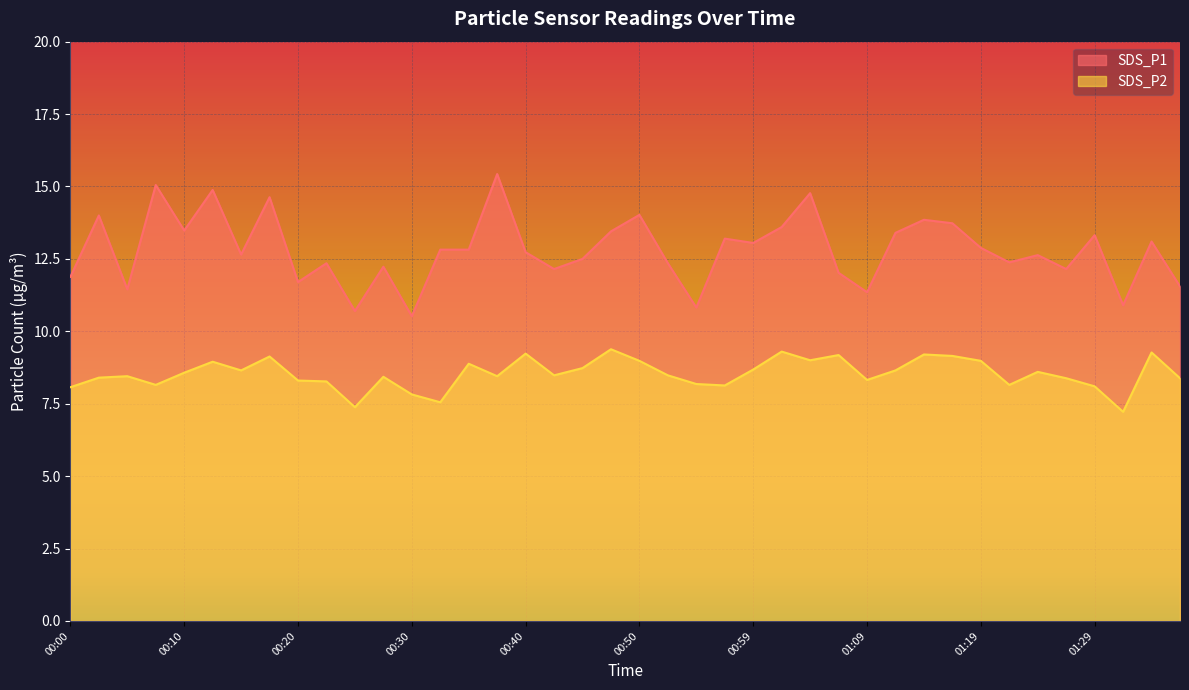

At which category does SDS_P2 reach its first local peak?

00:05